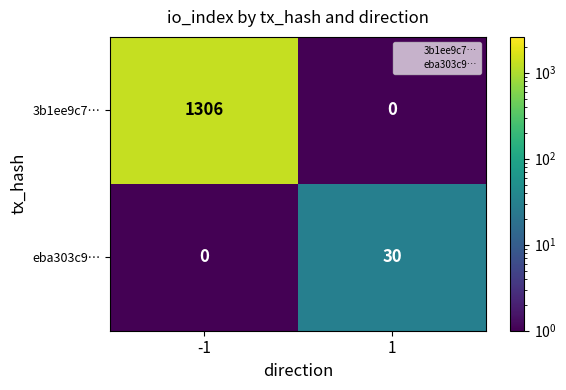

What is the greatest value displayed?

1306